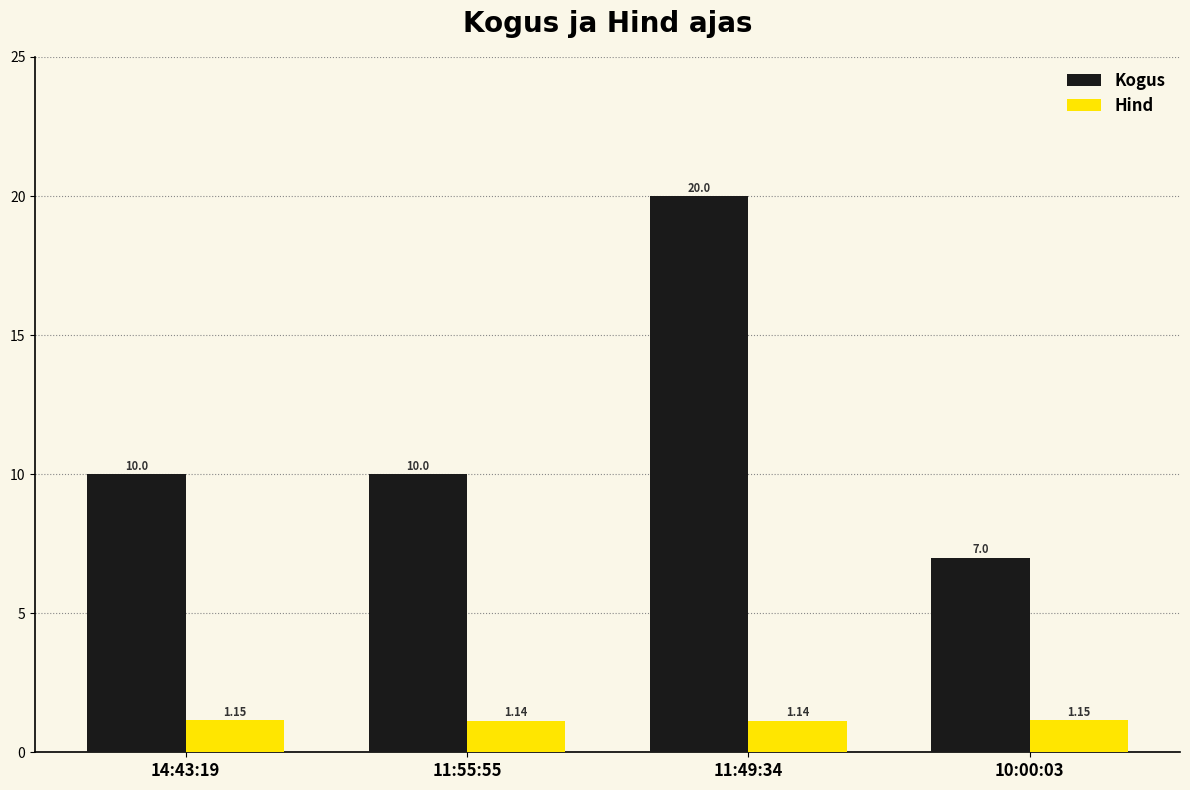

Which series has the largest range (max minus min)?

Kogus